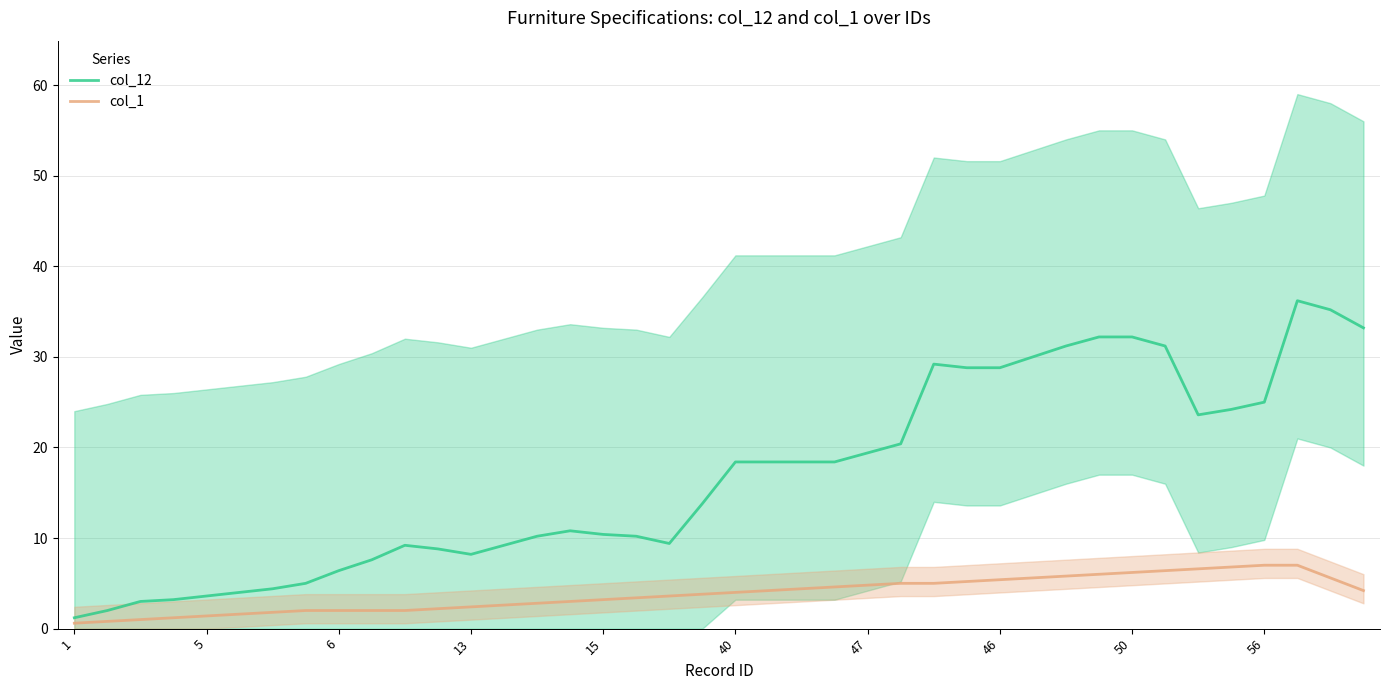

The col_1 series shows 4.8 at 47. True or false?

True